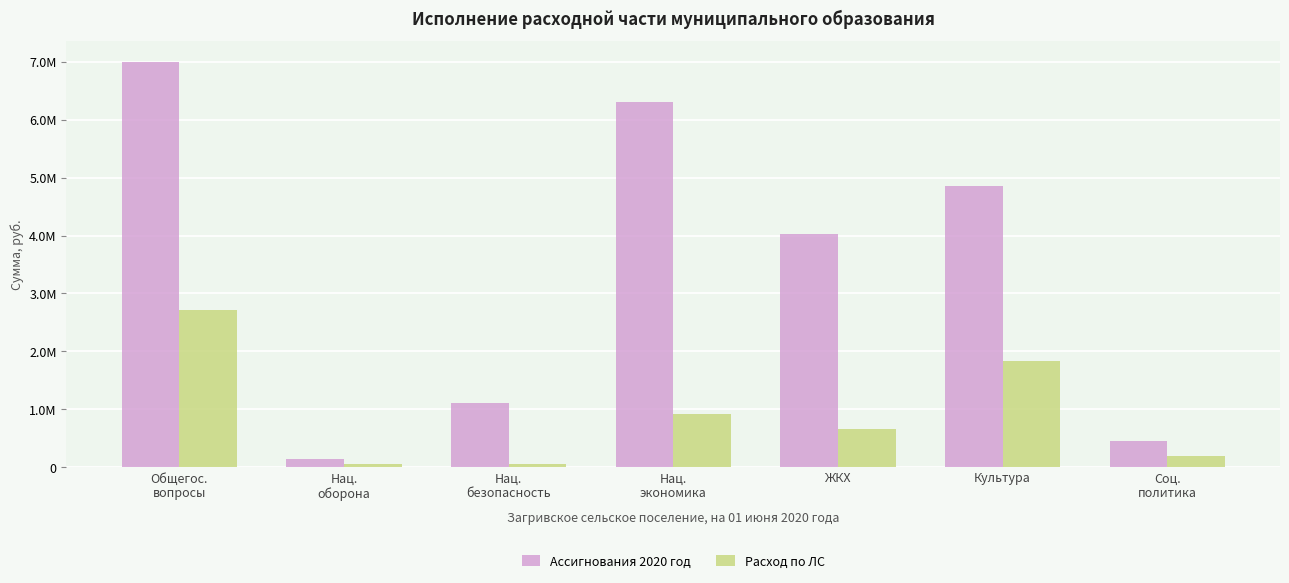

What are all the series names shown in the legend?

Ассигнования 2020 год, Расход по ЛС